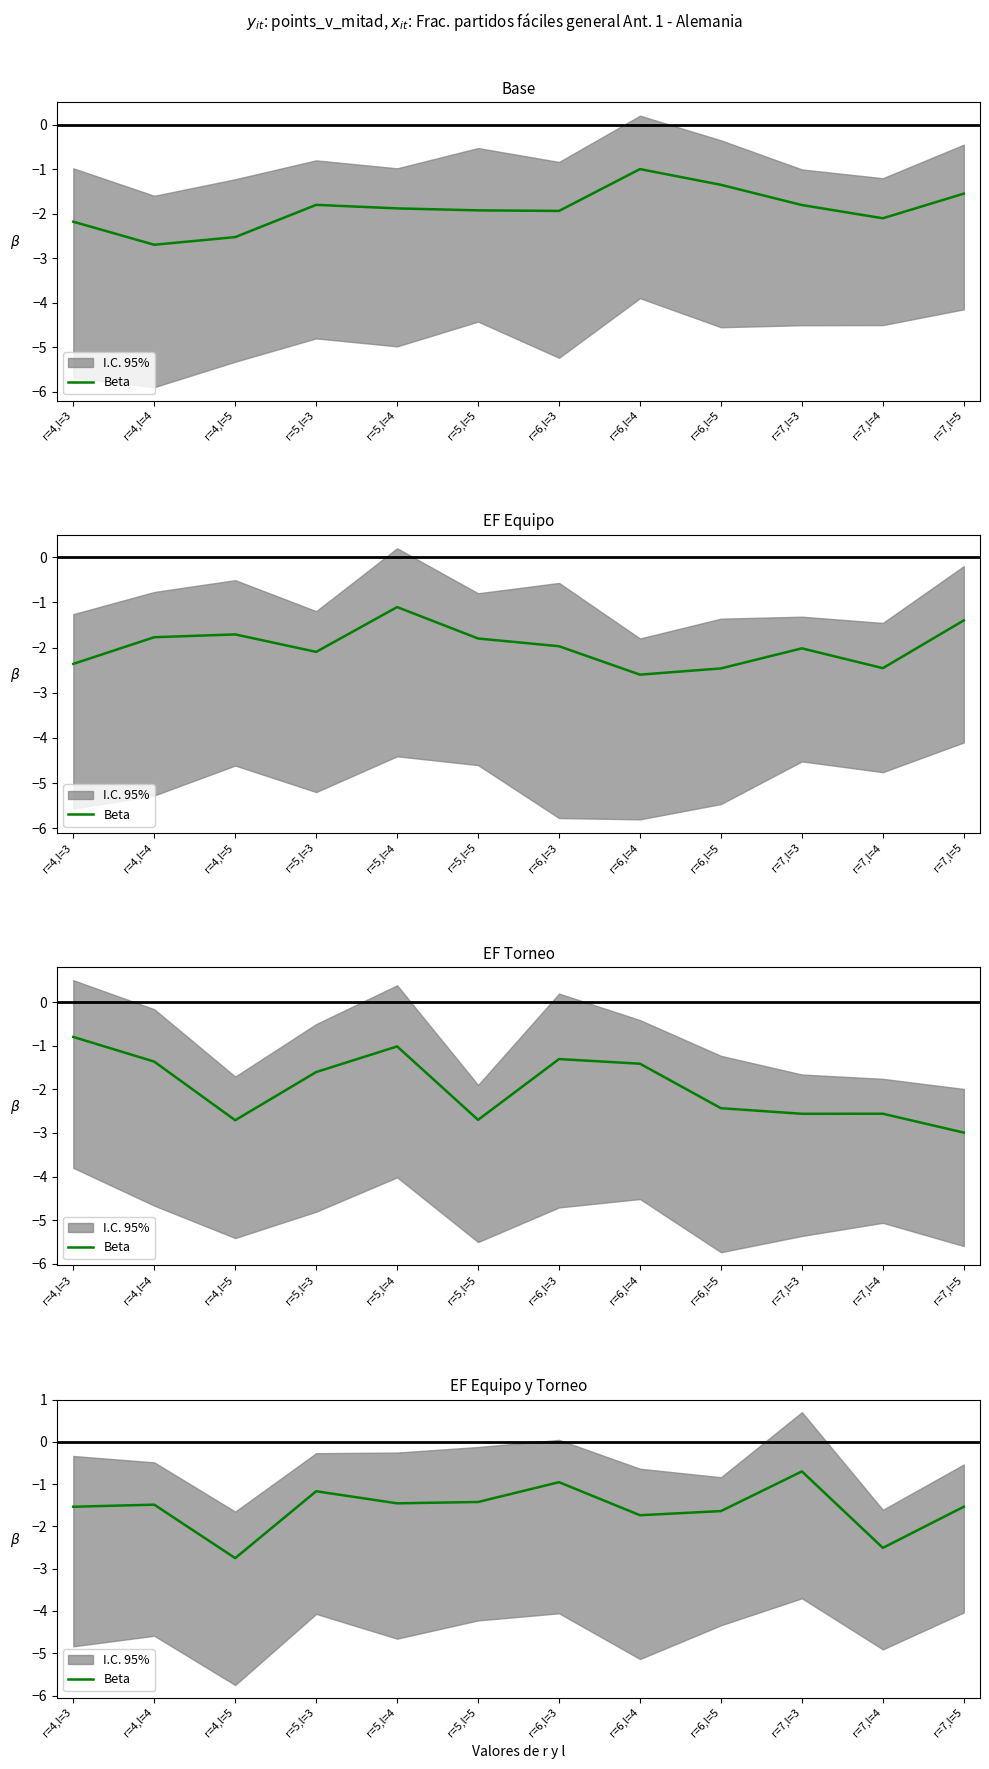

What is the average value?

-1.6